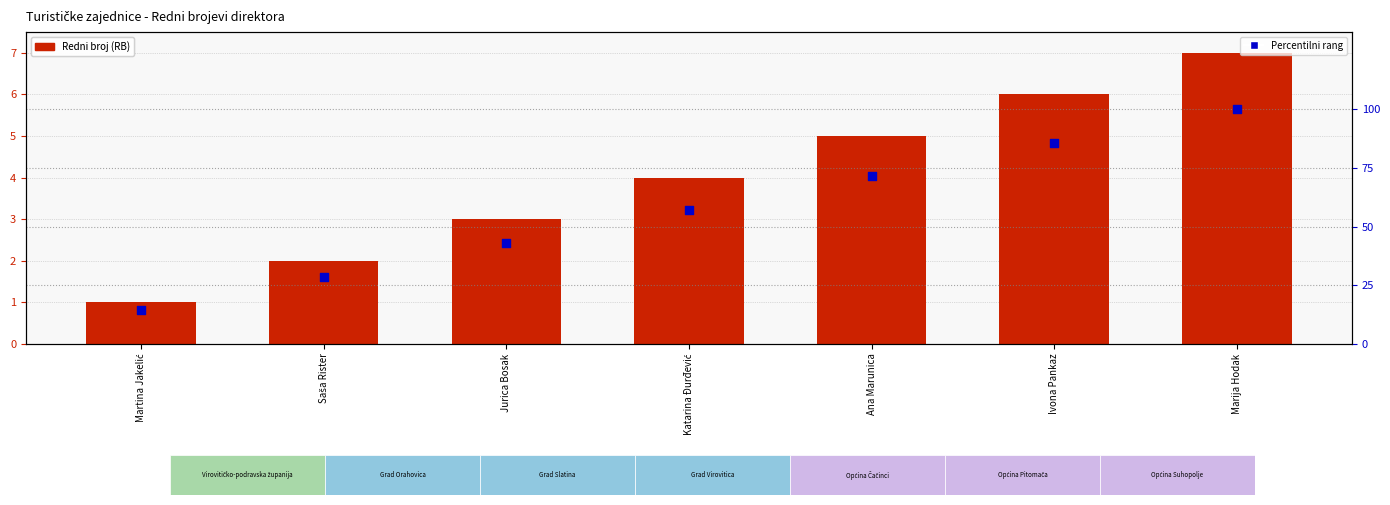

At which category is the sum across all series the highest?

Marija Hodak